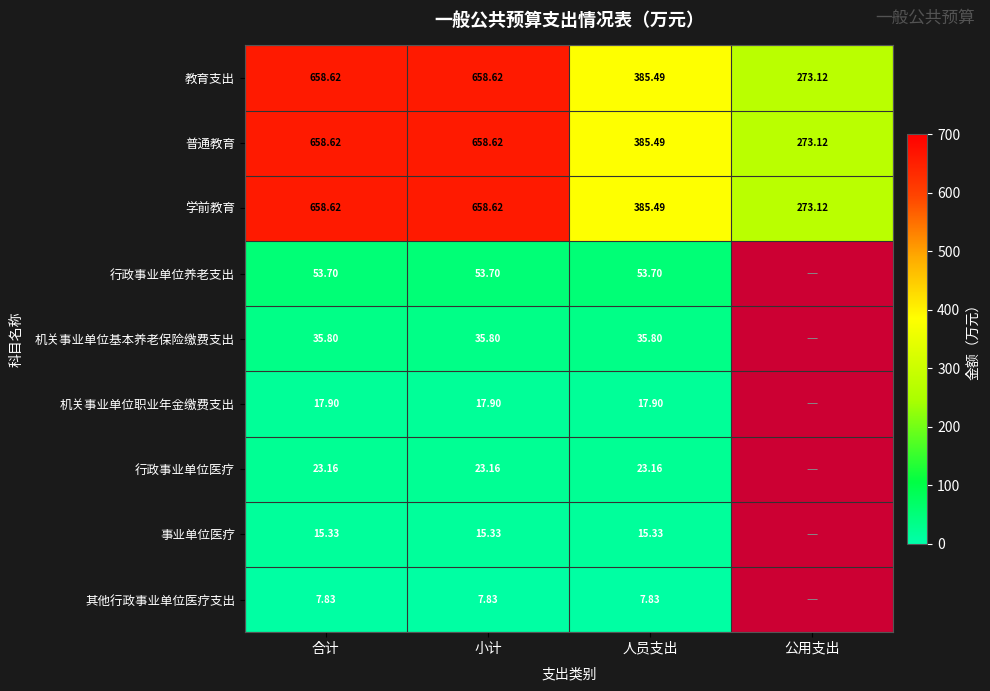

The 学前教育 series shows 246.7 at 人员支出. True or false?

False